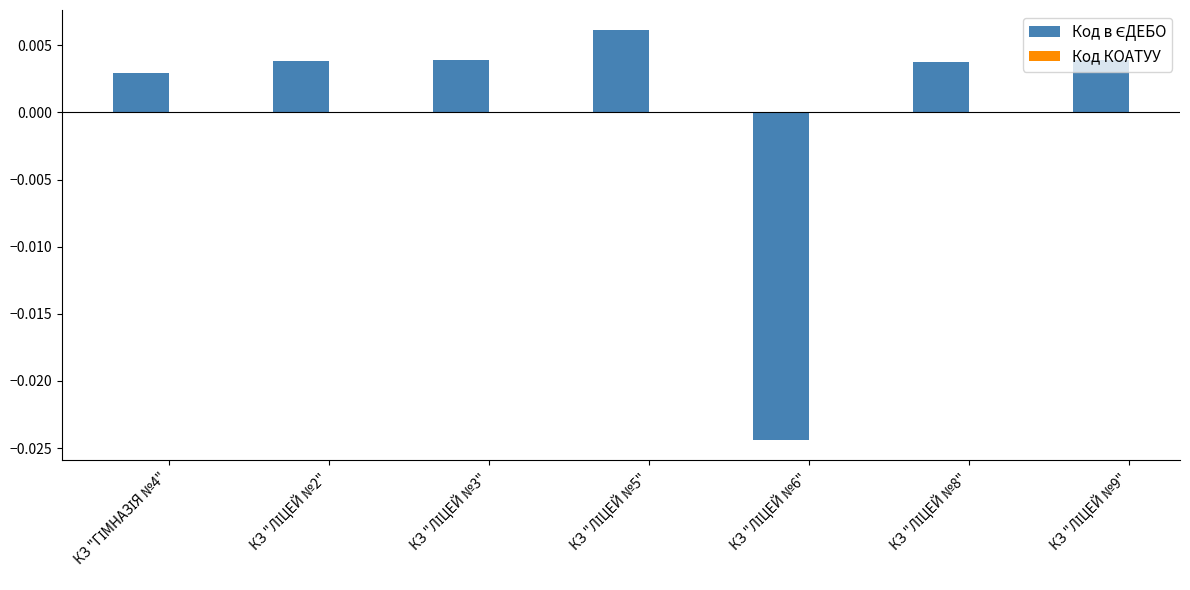

How many bars are there in total?

7